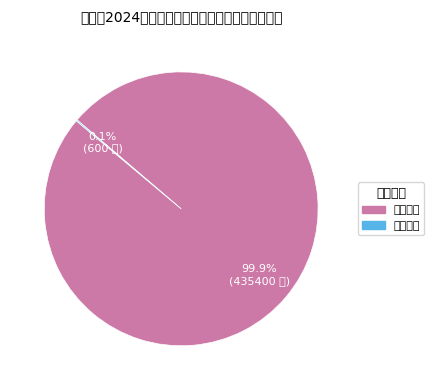

Which slice represents more than half of the pie?

养老补贴